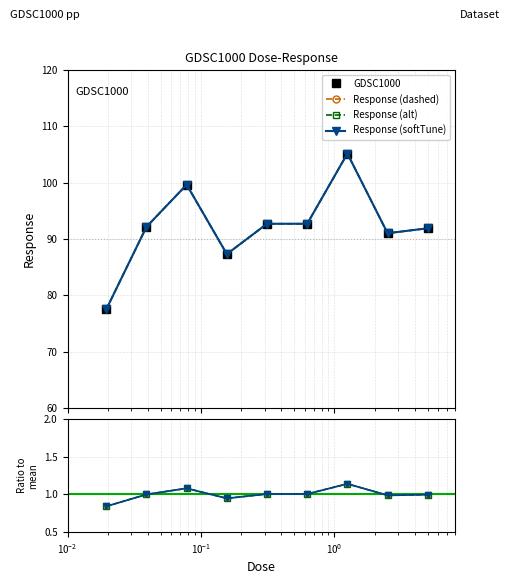

What is the minimum value shown in the chart?

77.5